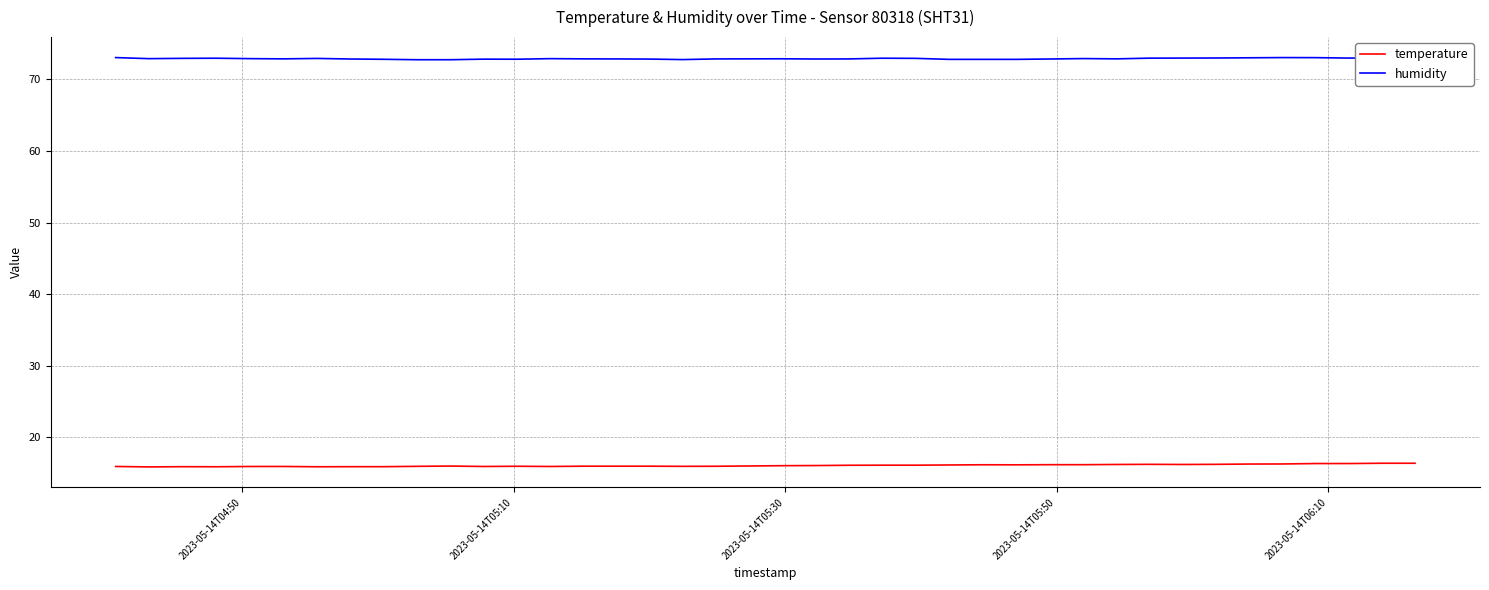

What is the smallest value displayed?

15.9